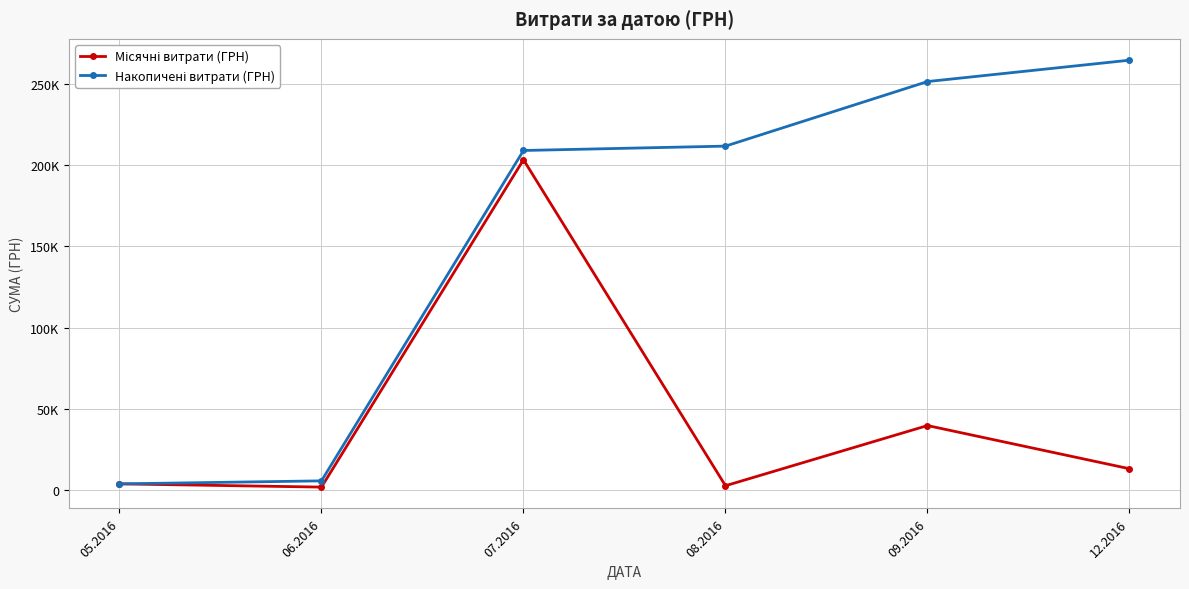

Does the chart have visible grid lines?

Yes